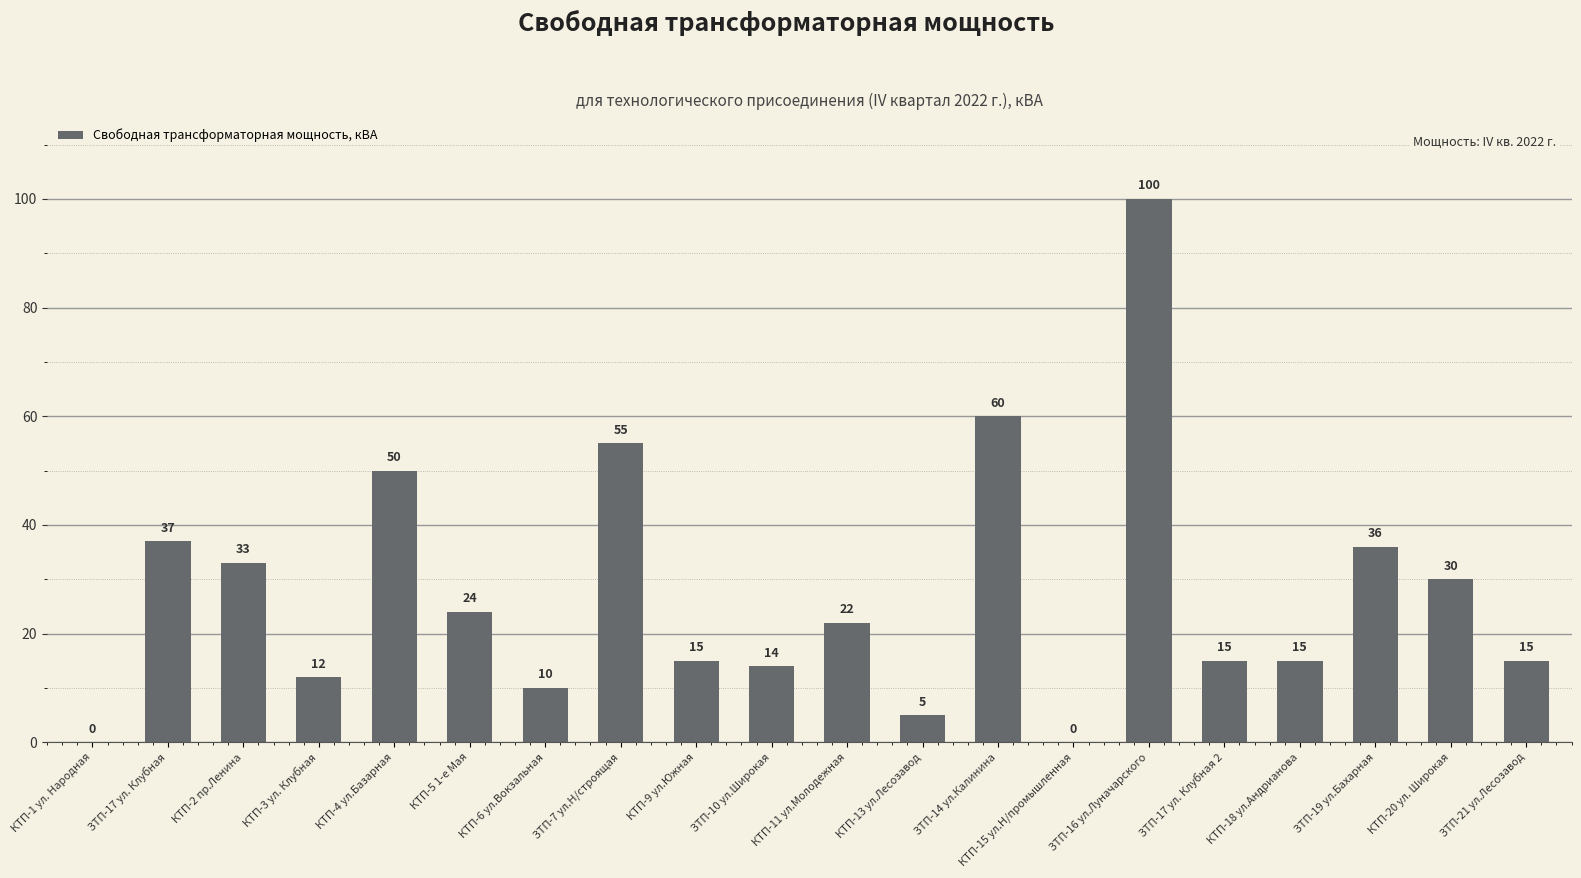

Reading left to right, what are all the values shown in this chart?

0	37	33	12	50	24	10	55	15	14	22	5	60	0	100	15	15	36	30	15